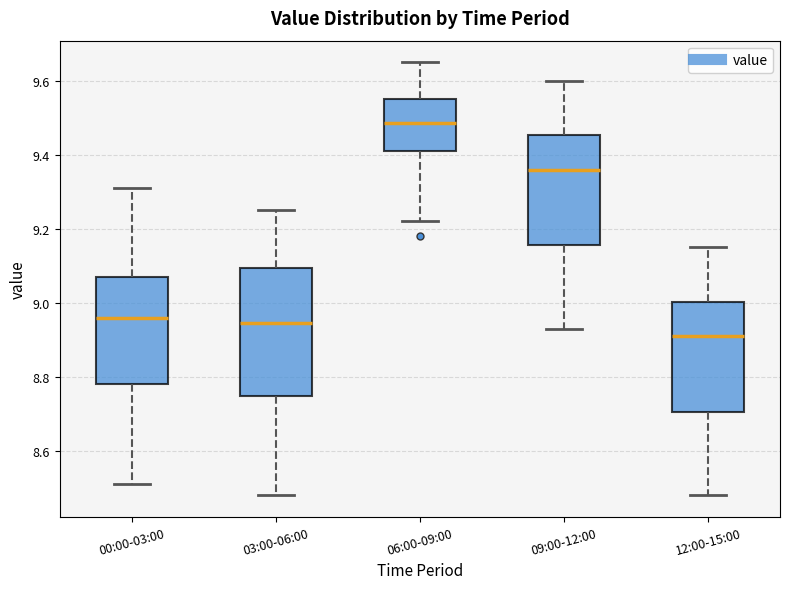

Which box is the tallest, from its lower edge to its upper edge?

03:00-06:00